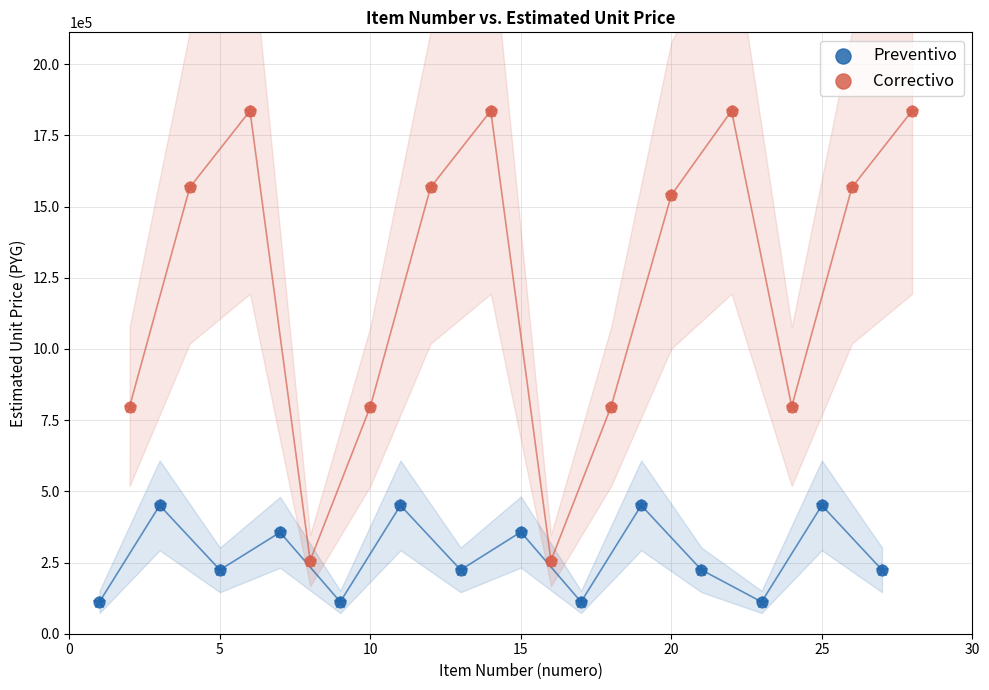

Which series reaches the minimum Y coordinate?

Preventivo